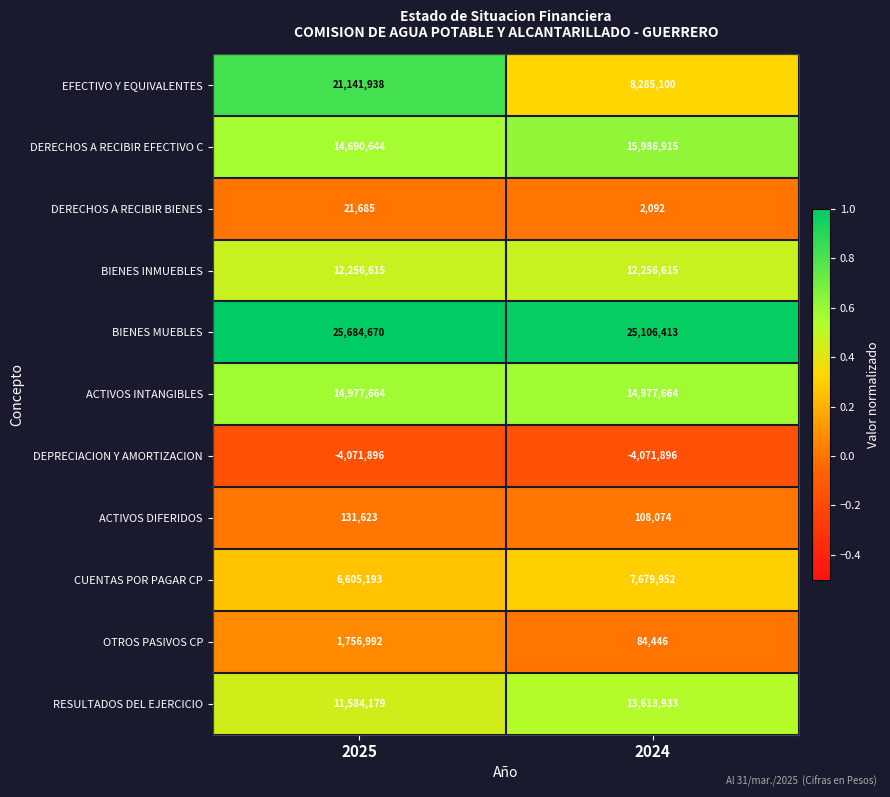

What is the minimum value for BIENES INMUEBLES?

12256615